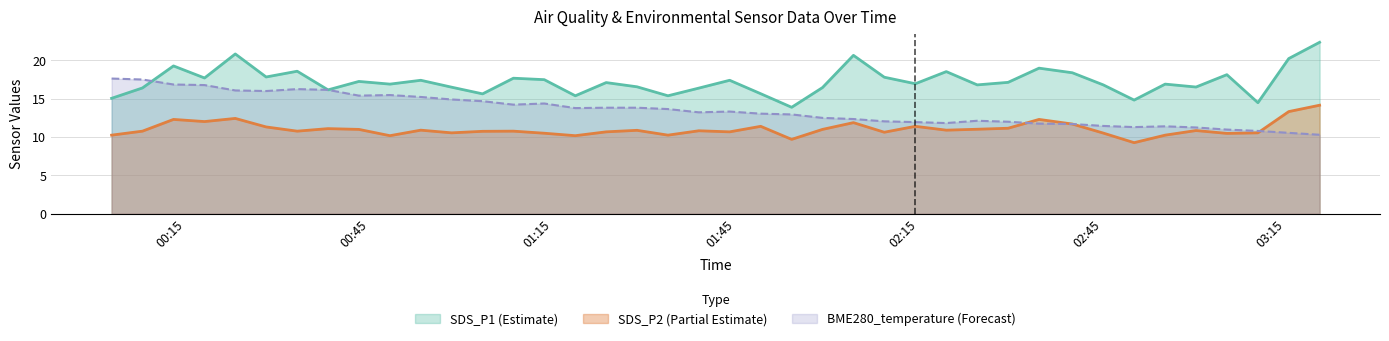

What are all the series names shown in the legend?

SDS_P1 (Estimate), SDS_P2 (Partial Estimate), BME280_temperature (Forecast)